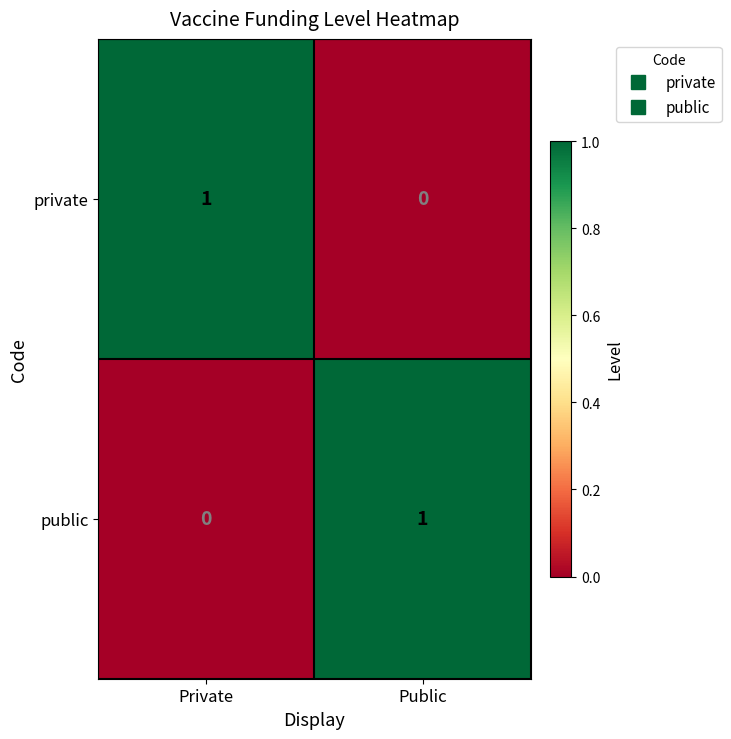

How many positive values does the public series have?

1